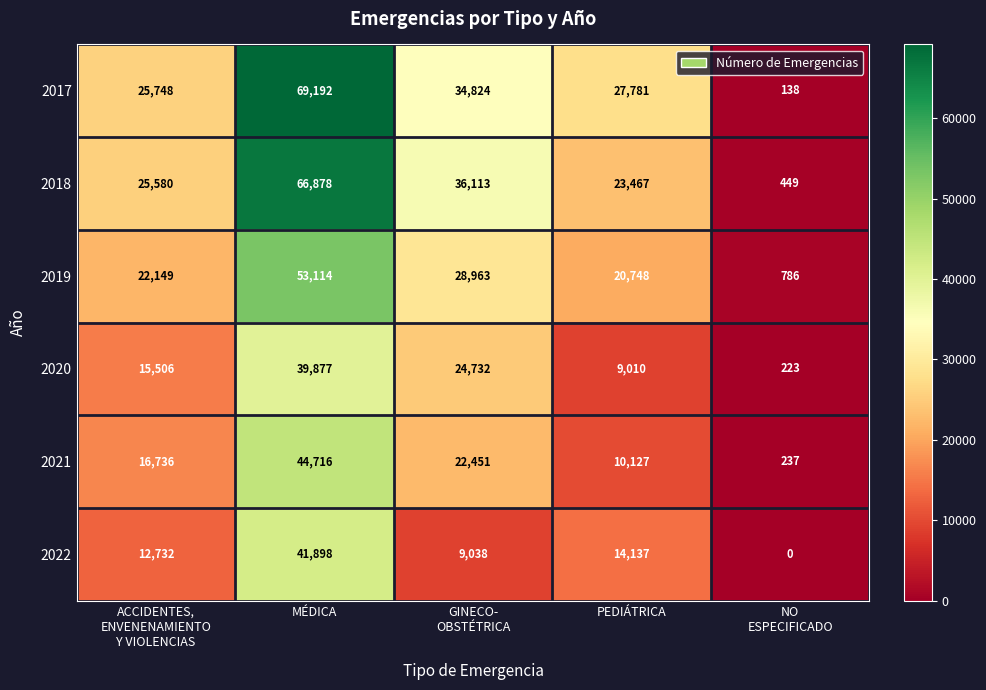

The value of 2017 at MÉDICA is 69192. True or false?

True